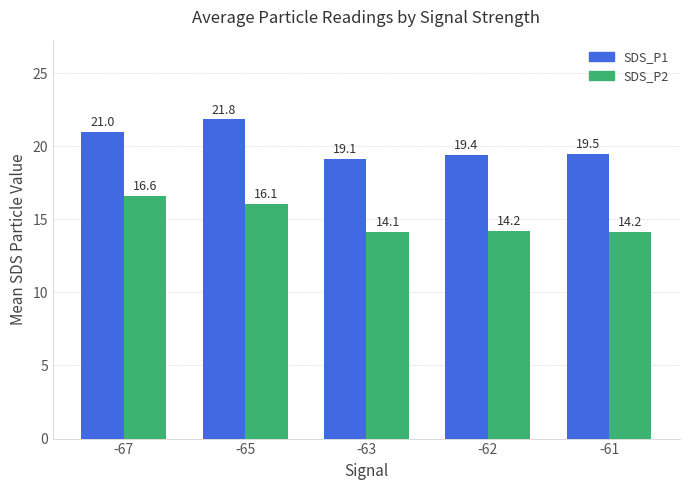

What is the value of the SDS_P2 bar at the 2nd from the left?

16.1